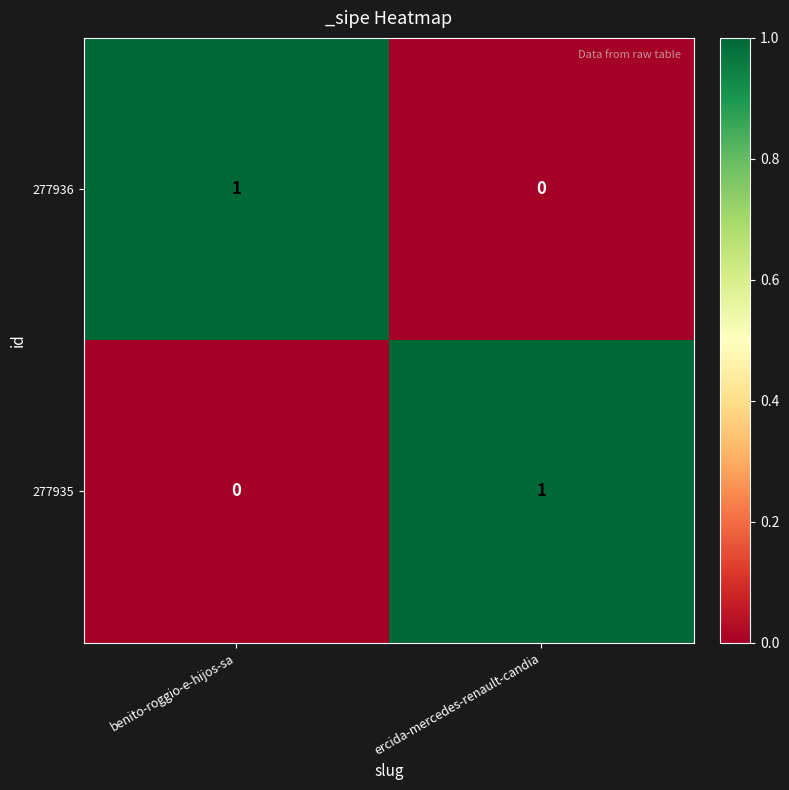

Reading left to right, transcribe all the data shown in this chart.

277936: 1	0
277935: 0	1